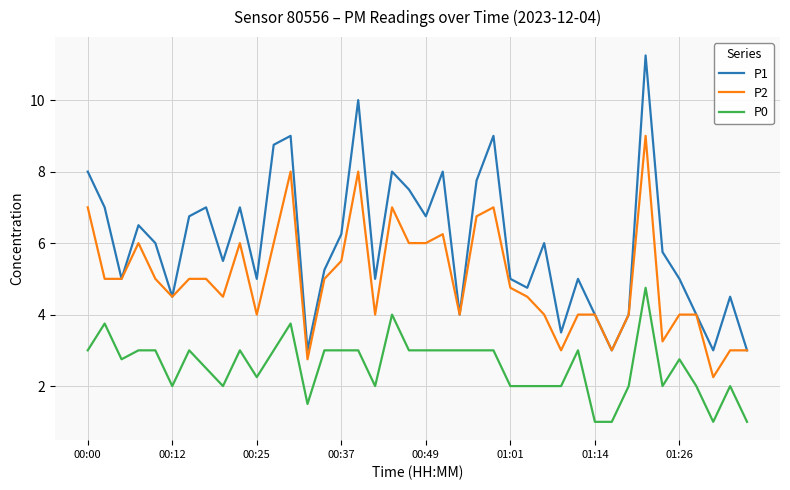

Which series has the largest range (max minus min)?

P1